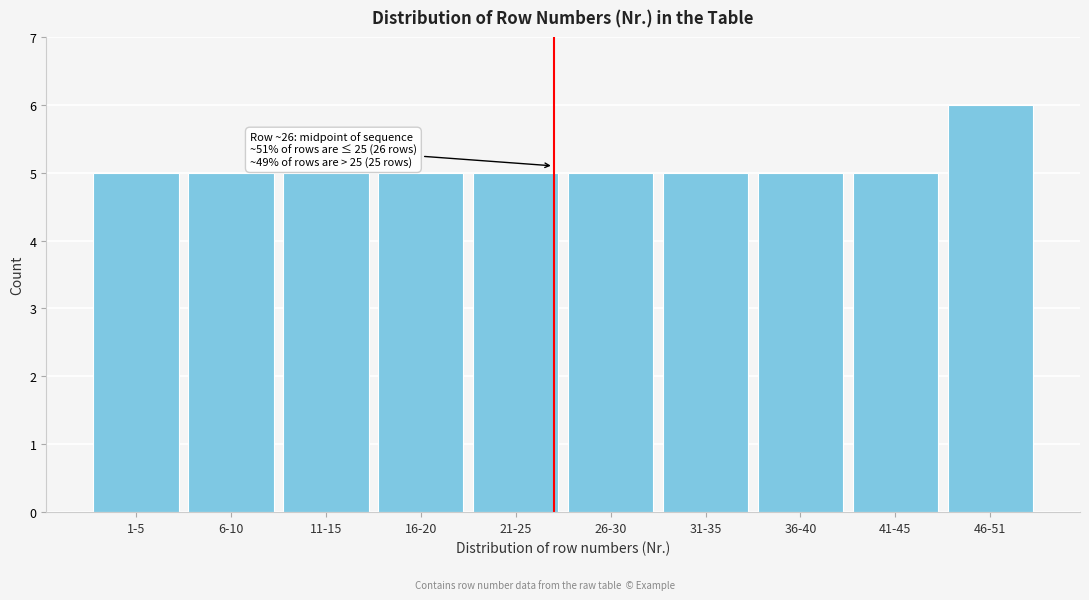

Reading right to left, extract all data points from this chart.

46-51=6	41-45=5	36-40=5	31-35=5	26-30=5	21-25=5	16-20=5	11-15=5	6-10=5	1-5=5